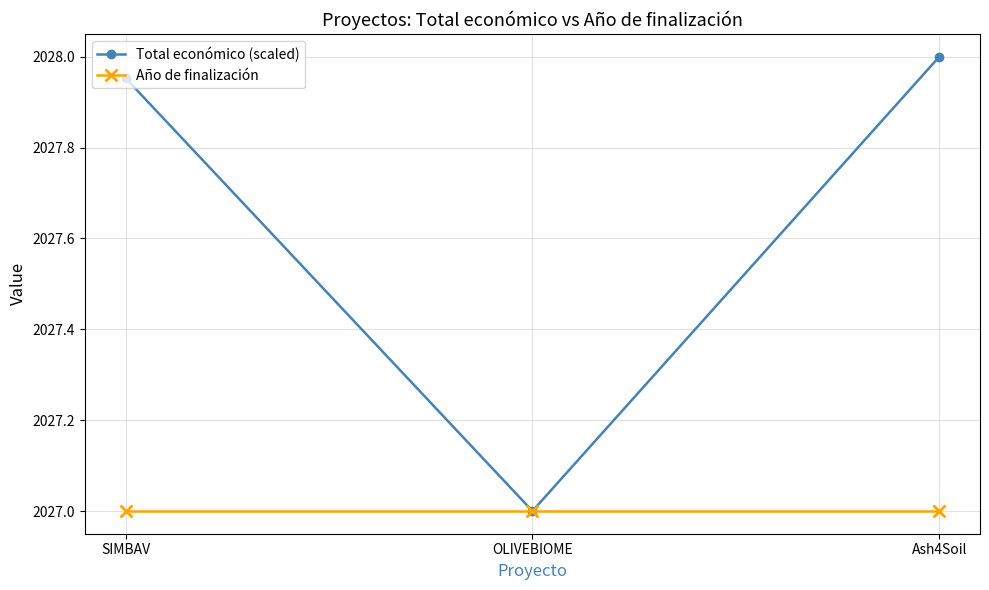

List the series in order of their peak value, lowest first.

Año de finalización, Total económico (scaled)